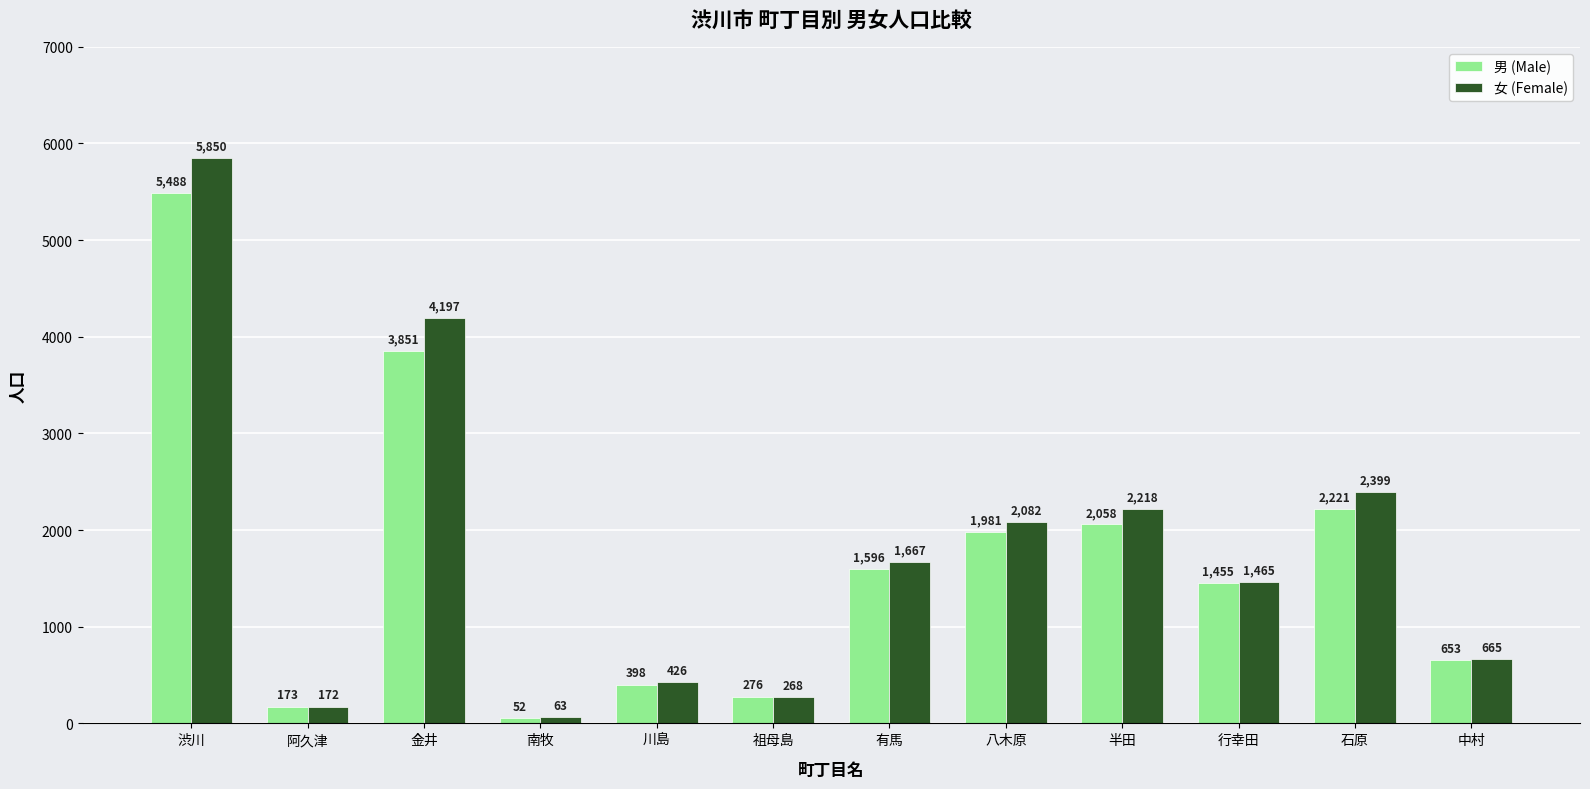

What is the difference between the 女 (Female) values at 八木原 and 南牧?

2019